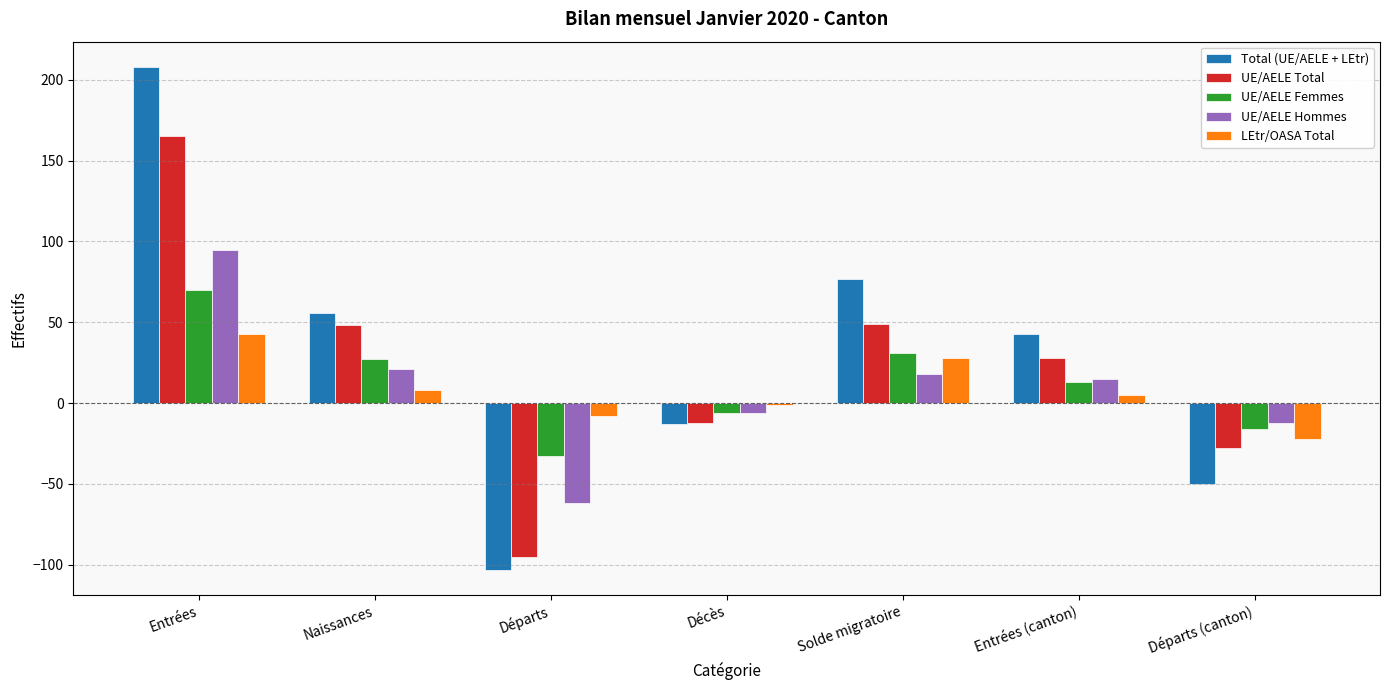

Which series changed the most between Naissances and Départs (canton)?

Total (UE/AELE + LEtr)